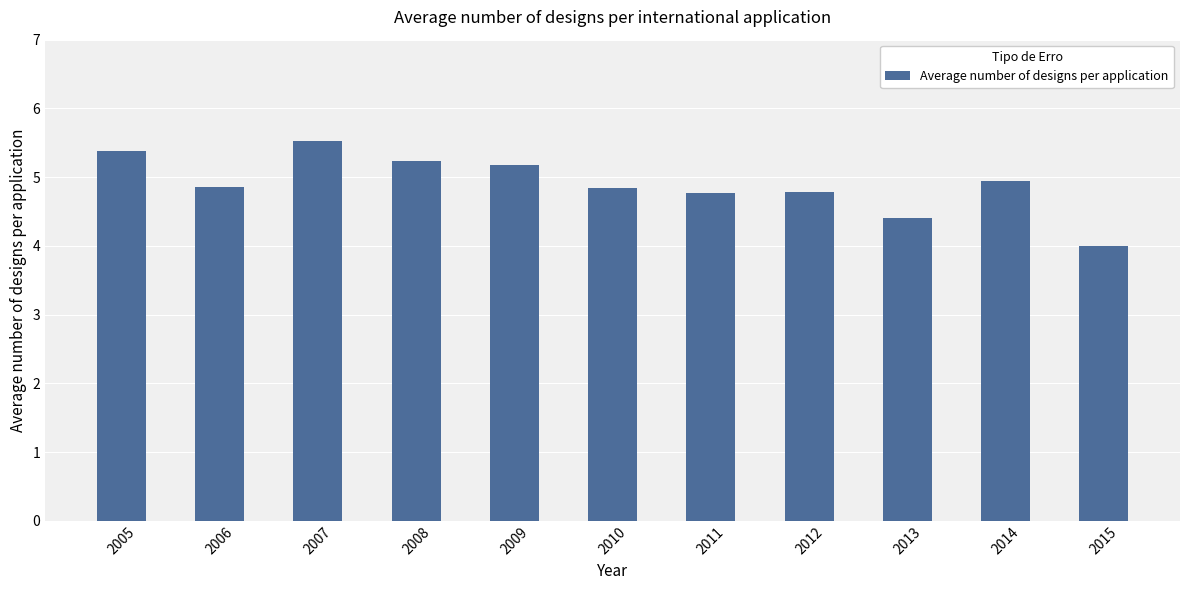

True or false: the data shows 5.4 at 2005.

True